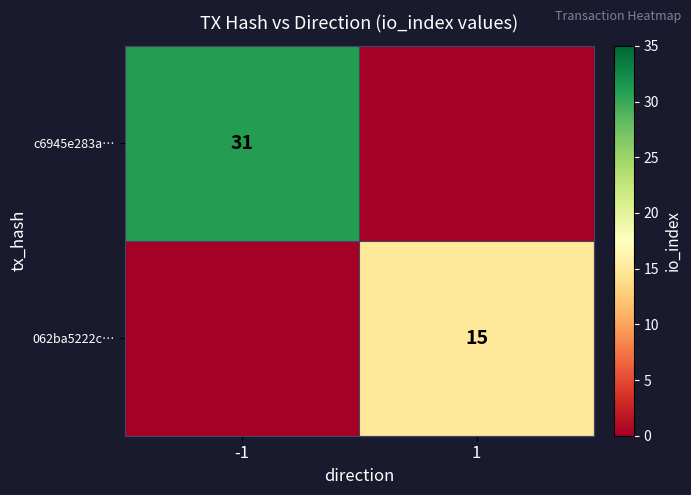

The c6945e283a… series shows 45 at -1. True or false?

False